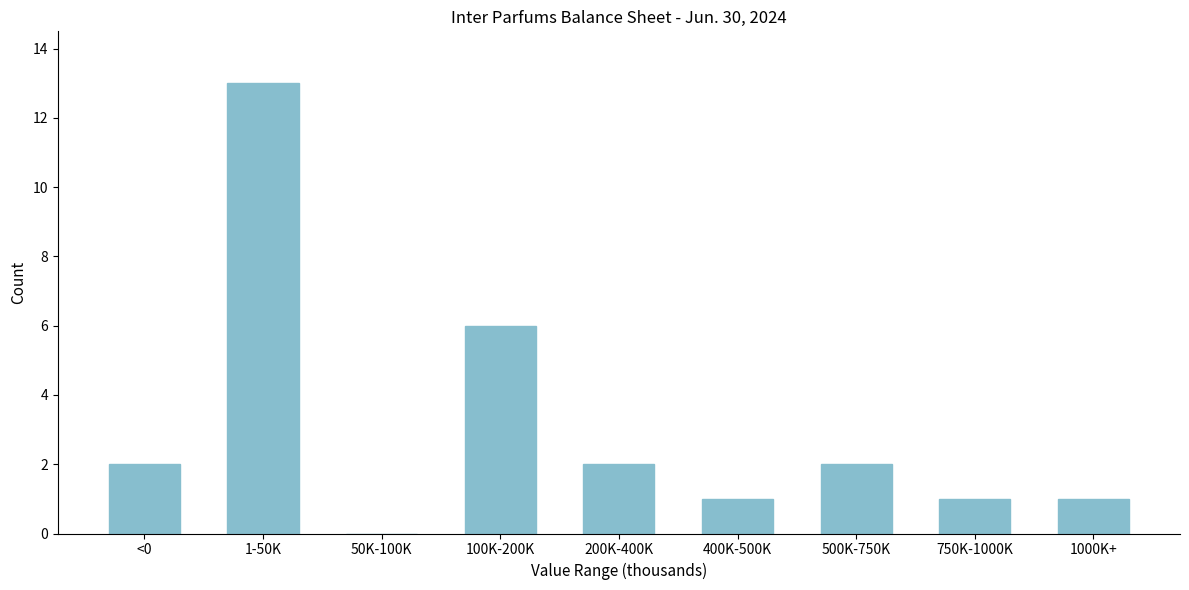

Reading left to right, extract all data points from this chart.

<0=2	1-50K=13	50K-100K=0	100K-200K=6	200K-400K=2	400K-500K=1	500K-750K=2	750K-1000K=1	1000K+=1